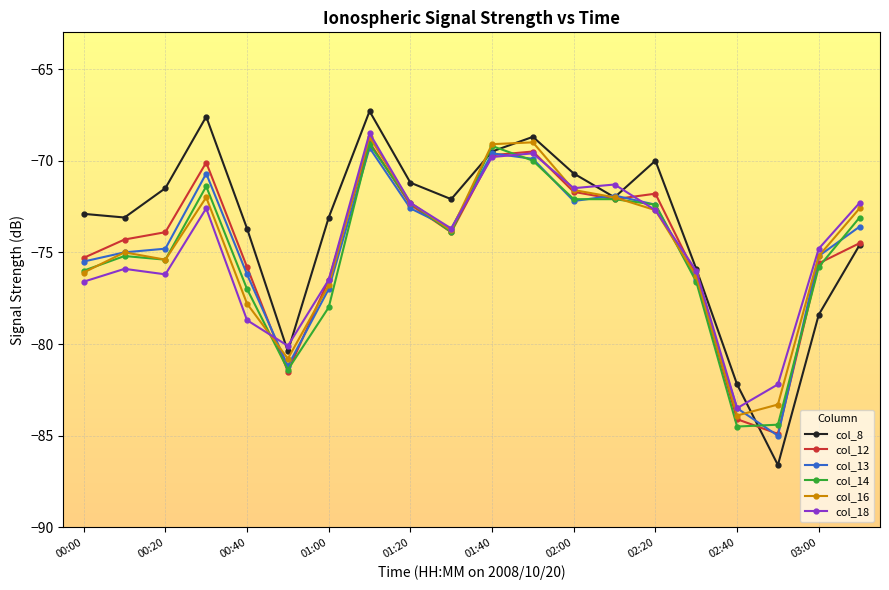

What is the value of the col_16 point at the 15th from the left?

-72.7